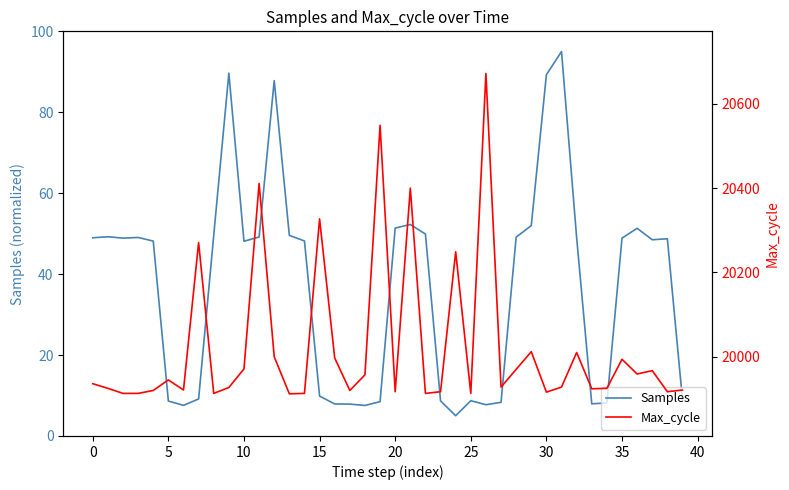

True or false: Max_cycle and Samples intersect in this chart.

False